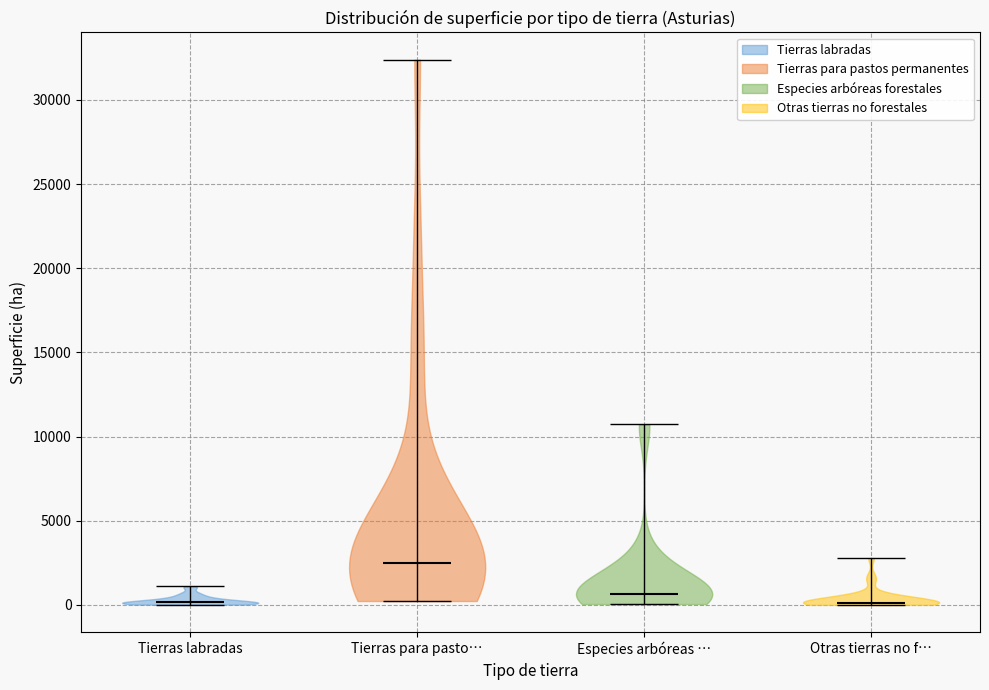

Where does the median line of the violin for Tierras para pasto… sit on the y-axis? The values are not printed on the chart, so give them approximately, as read against the axis.

2500